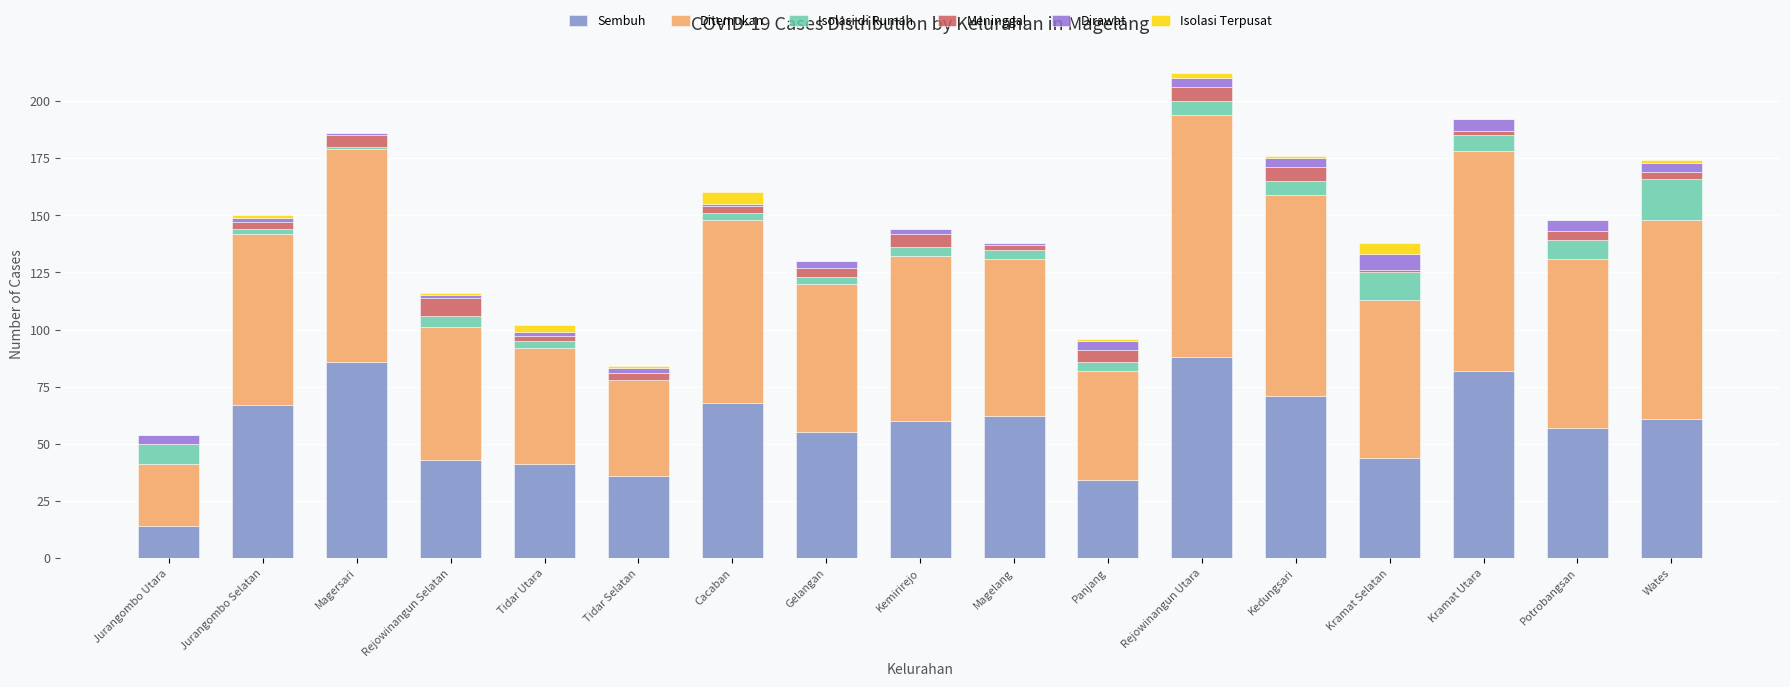

What is the highest value of the Sembuh series?

88